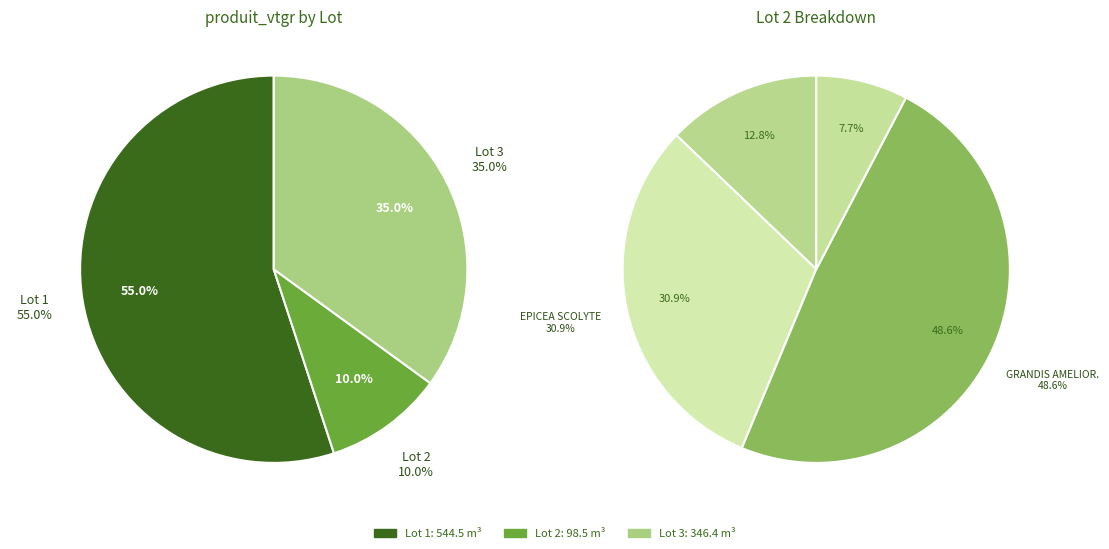

What is the total percentage of Lot 2 and Lot 3?

45.0%